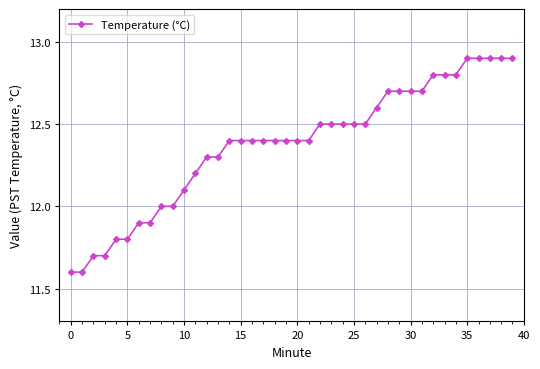

What is the sum of all values?

494.9